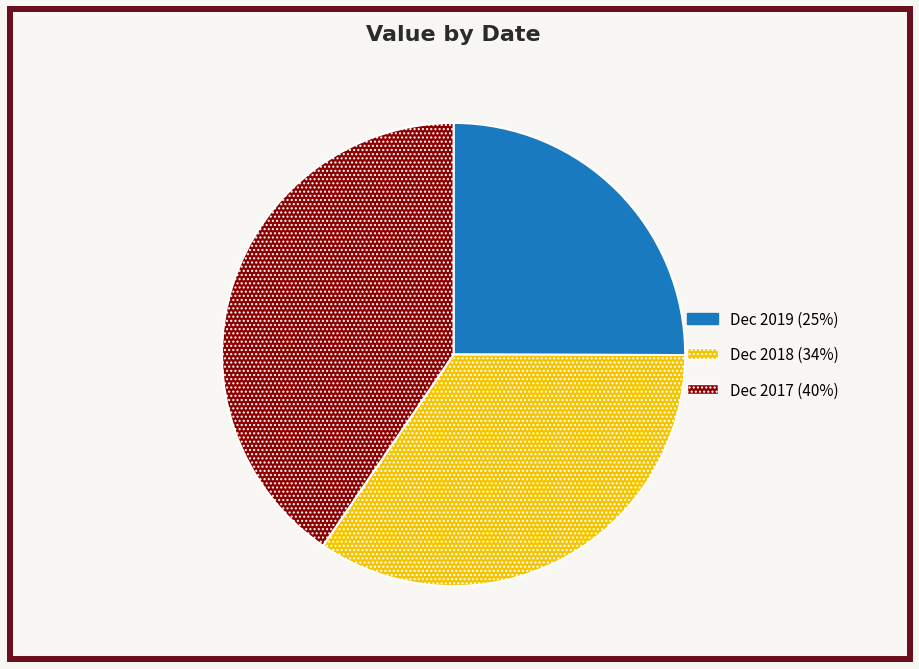

Which has a higher value, Dec 2017 or Dec 2019?

Dec 2017